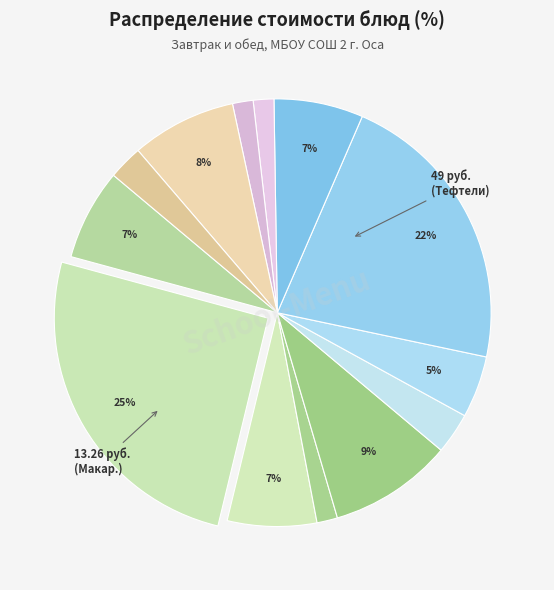

How many segments does this pie chart have?

13